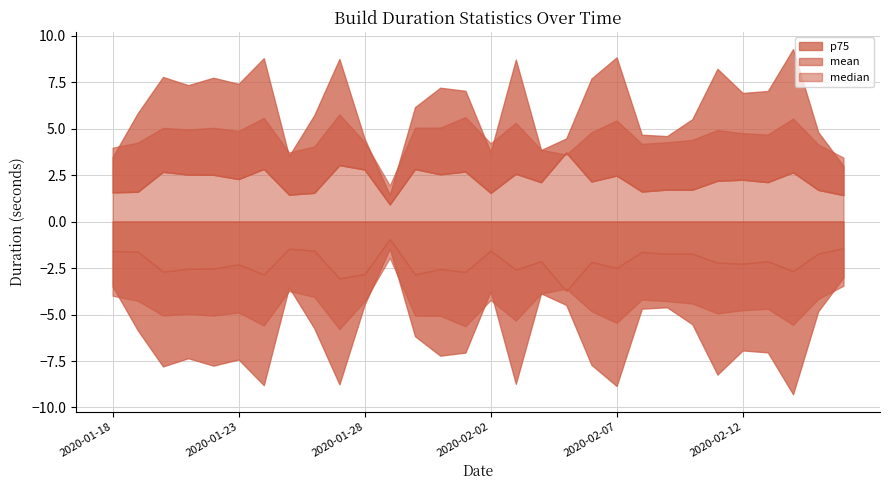

True or false: median and p75 intersect in this chart.

False